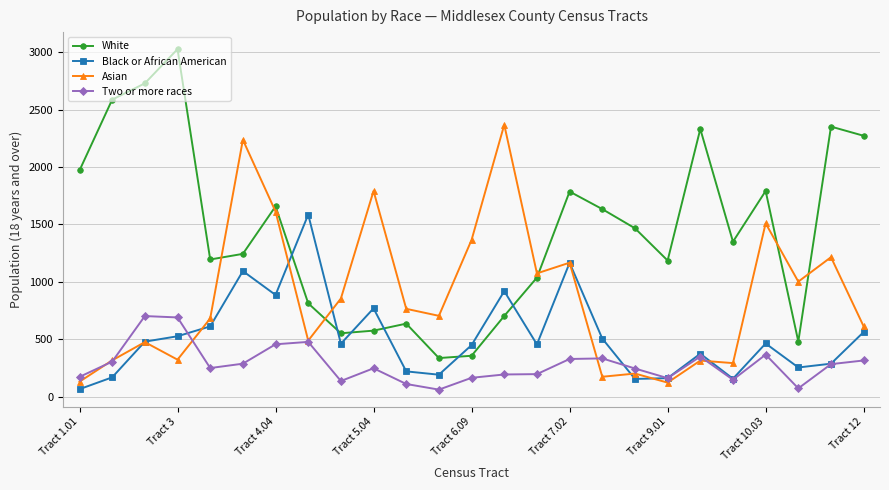

Which series has the widest spread of values?

White